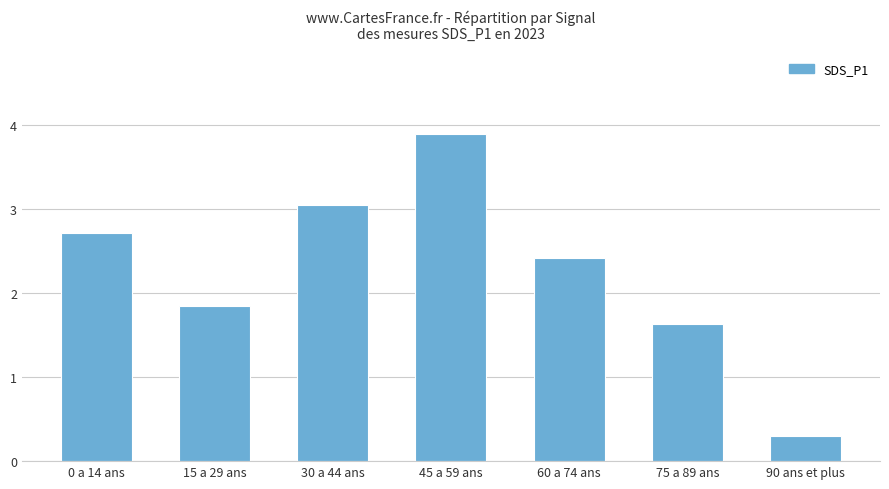

At which label is the value closest to 2?

15 a 29 ans